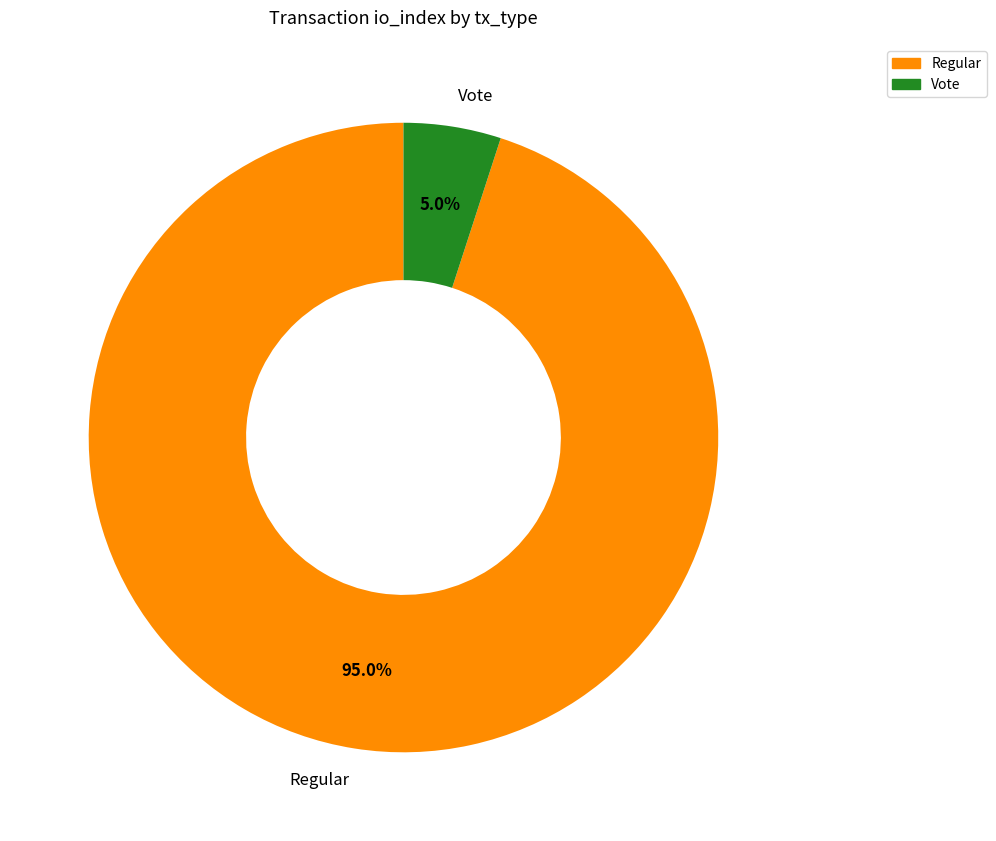

Is it true that Regular is 88% of the pie?

False